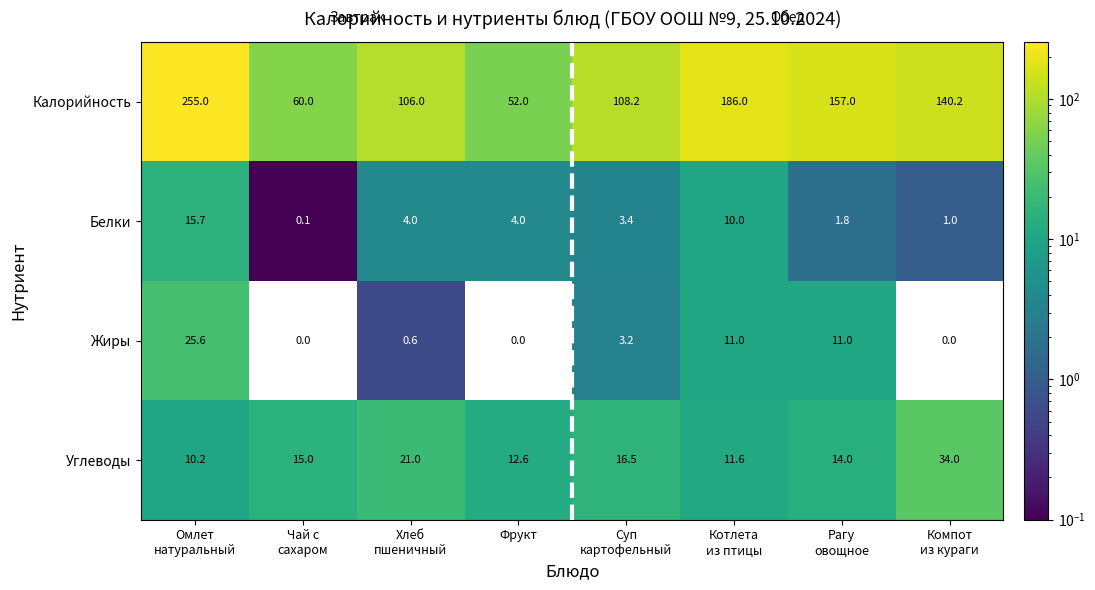

How many distinct data groups are displayed?

4